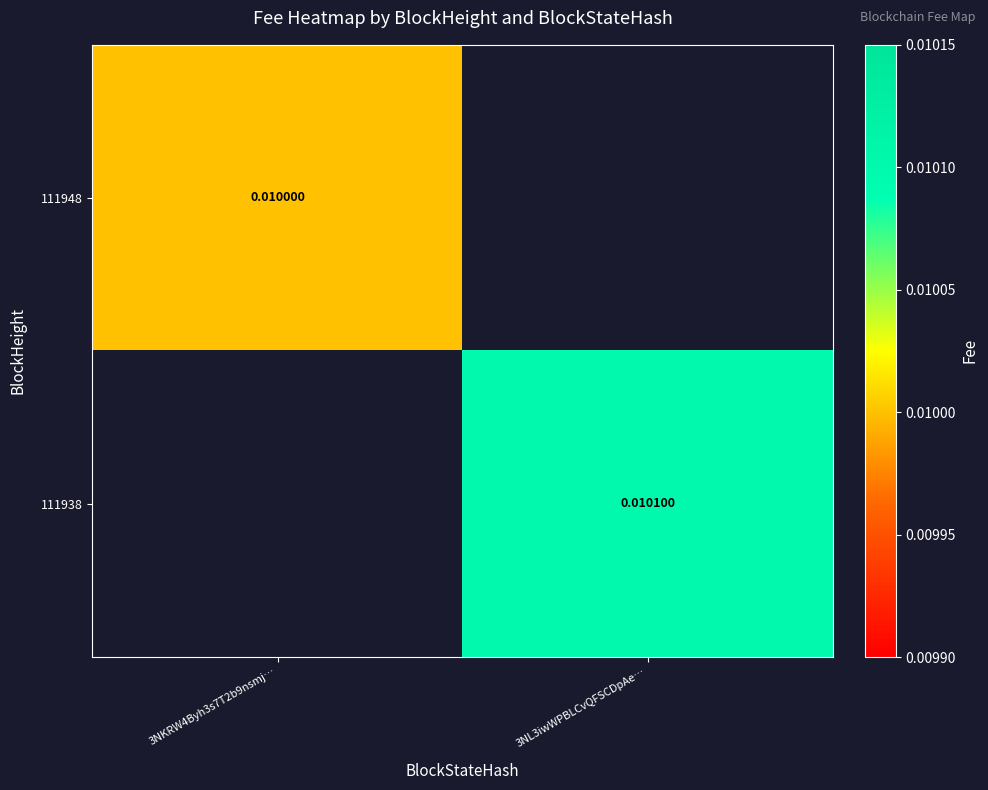

Is the value of 111938 at 3NL3iwWPBLCvQFSCDpAe… greater than the value of 111948 at 3NKRW4Byh3s7T2b9nsmj…?

Yes